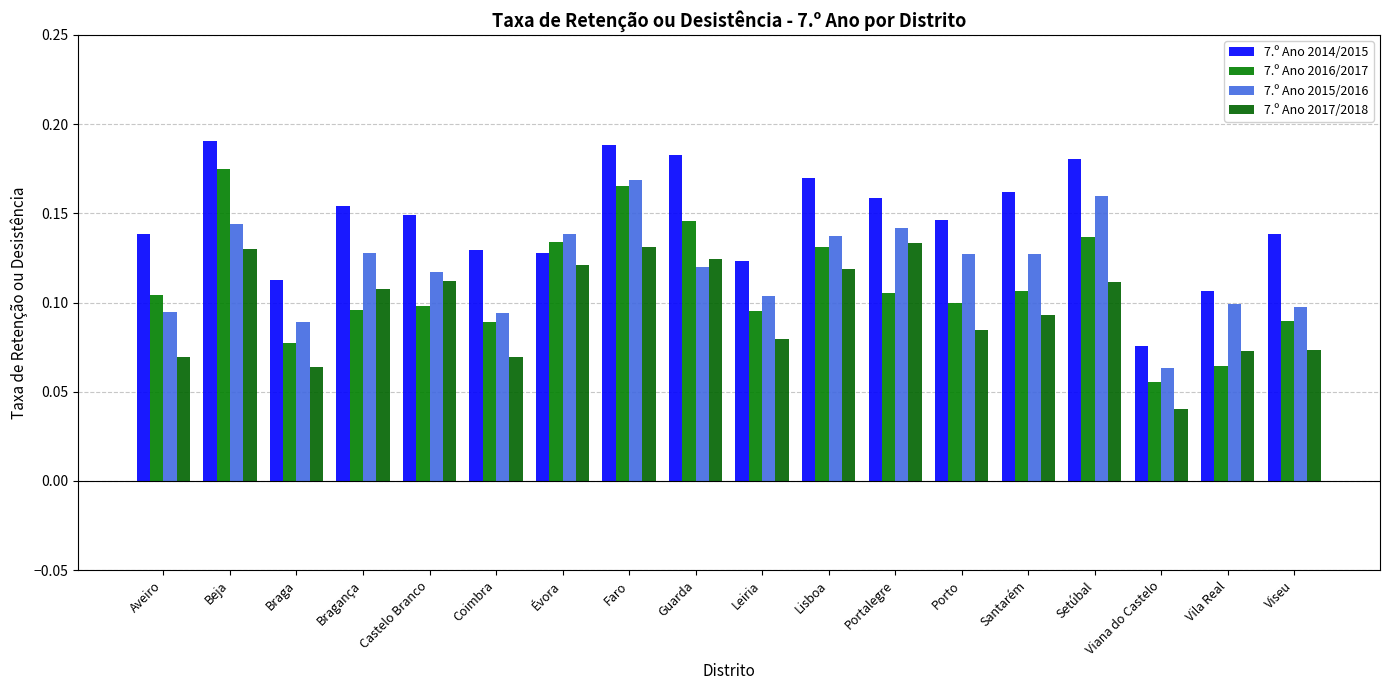

How many 7.º Ano 2015/2016 values are between 0 and 1?

18